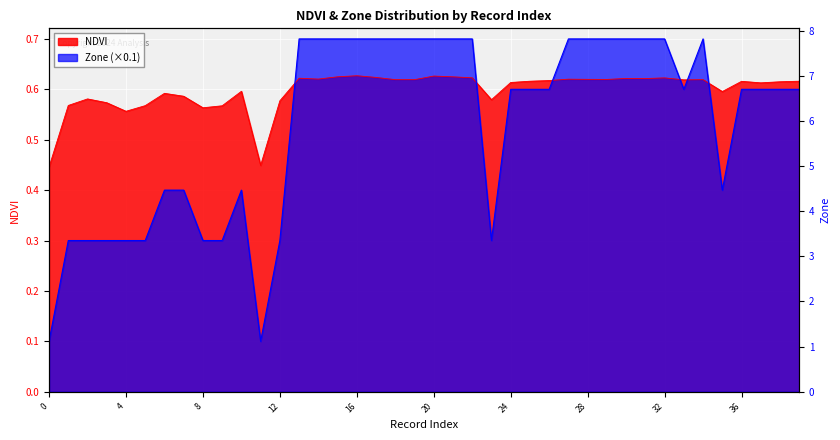

At which category is the sum across all series the highest?

16